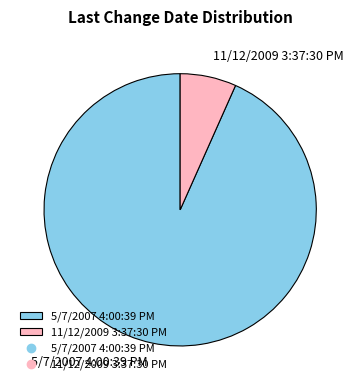

What is the ratio of the value at 5/7/2007 4:00:39 PM to the value at 11/12/2009 3:37:30 PM?

14.0